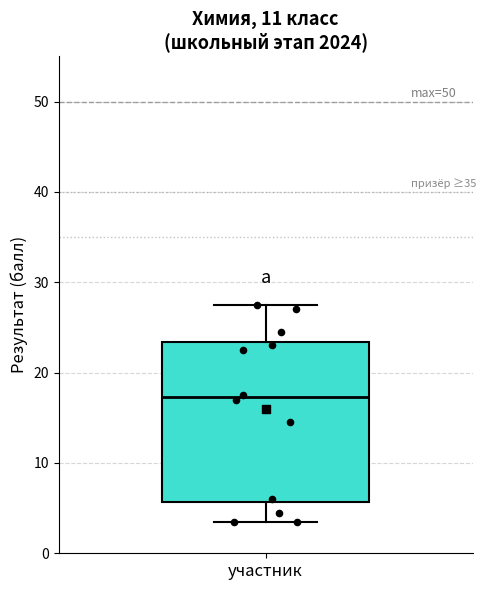

Read this box plot against the y-axis: the position of the median line, the range covered by the box, and the ends of both whiskers. The values are not printed on the chart, so give them approximately, as read against the axis.

median 17, box 6 to 23, whiskers 4 to 28